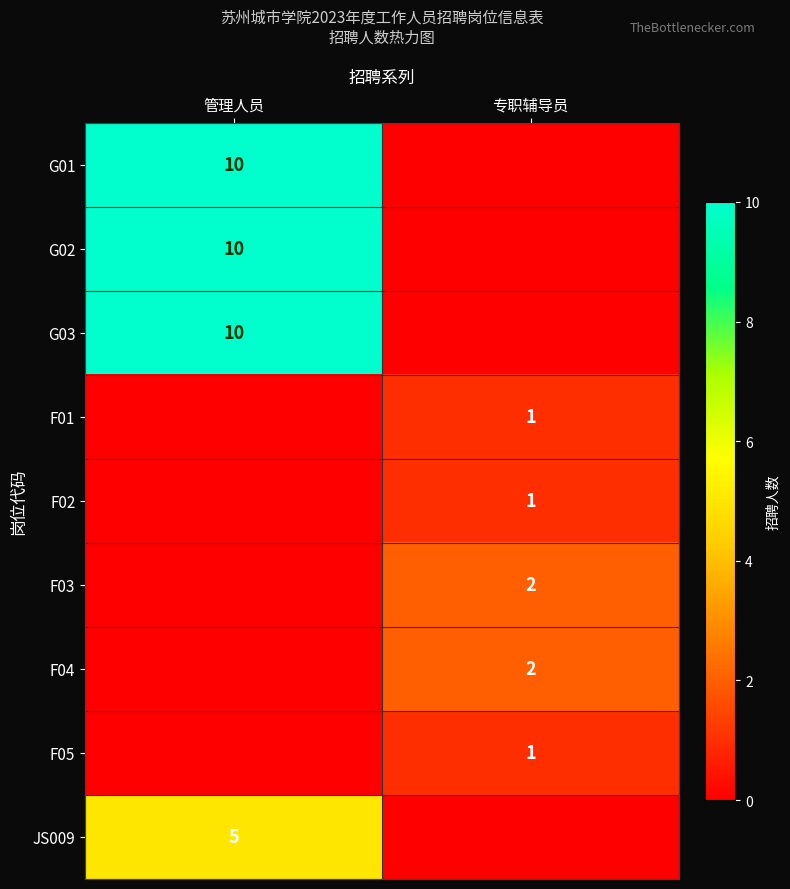

True or false: F01 has a value of 1 at 专职辅导员.

True